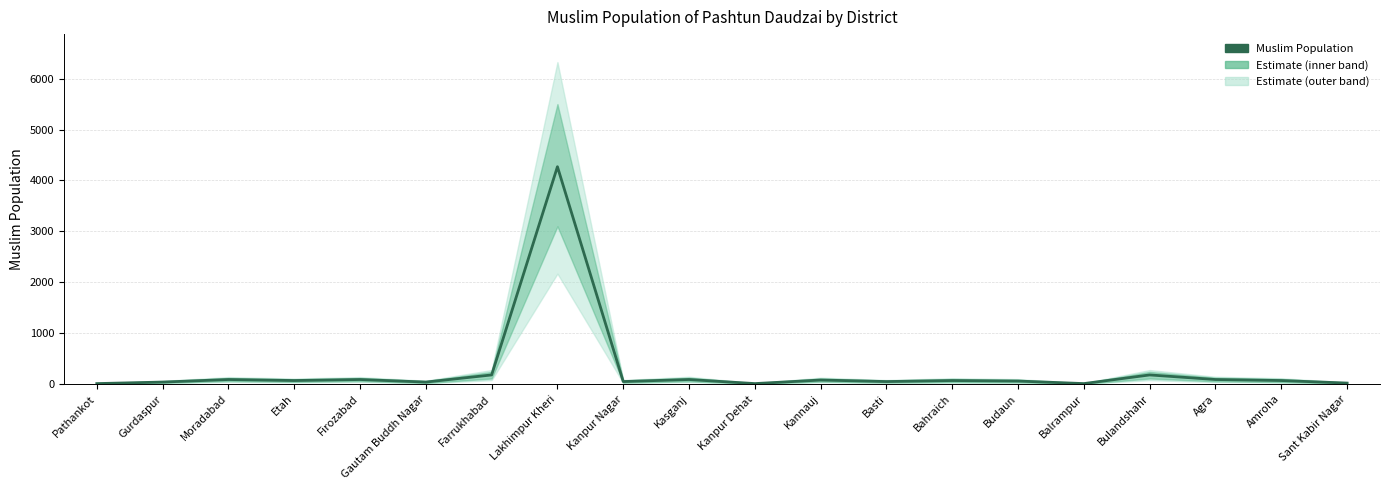

List the labels in order of value, largest first.

Lakhimpur Kheri, Farrukhabad, Bulandshahr, Moradabad, Firozabad, Kasganj, Agra, Kannauj, Etah, Bahraich, Amroha, Budaun, Kanpur Nagar, Basti, Gurdaspur, Gautam Buddh Nagar, Sant Kabir Nagar, Pathankot, Kanpur Dehat, Balrampur